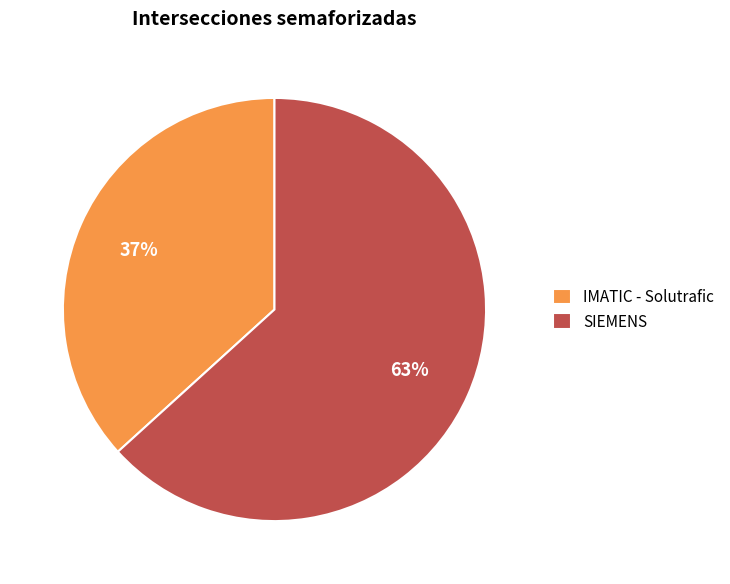

To the nearest percent, what percentage of the pie is IMATIC - Solutrafic?

37%